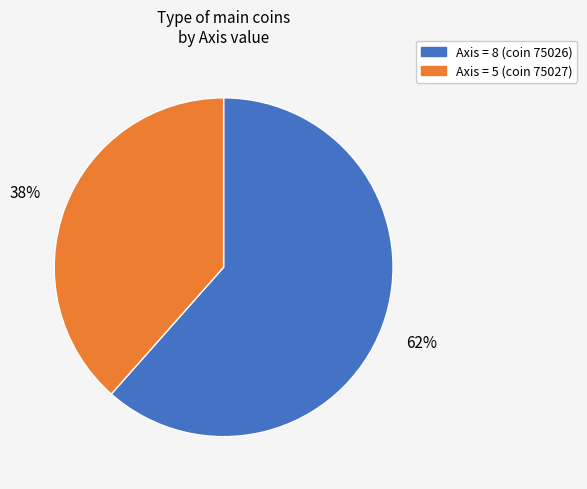

To the nearest percent, what is the average slice percentage?

50%